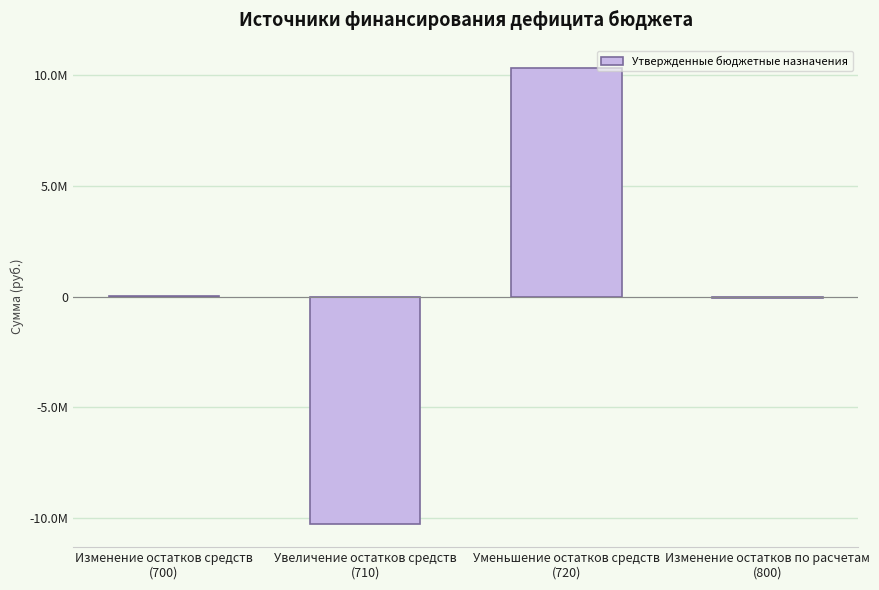

Reading left to right, list all the values displayed in this chart.

25865.9	-10271508.0	10297373.9	-48963.1